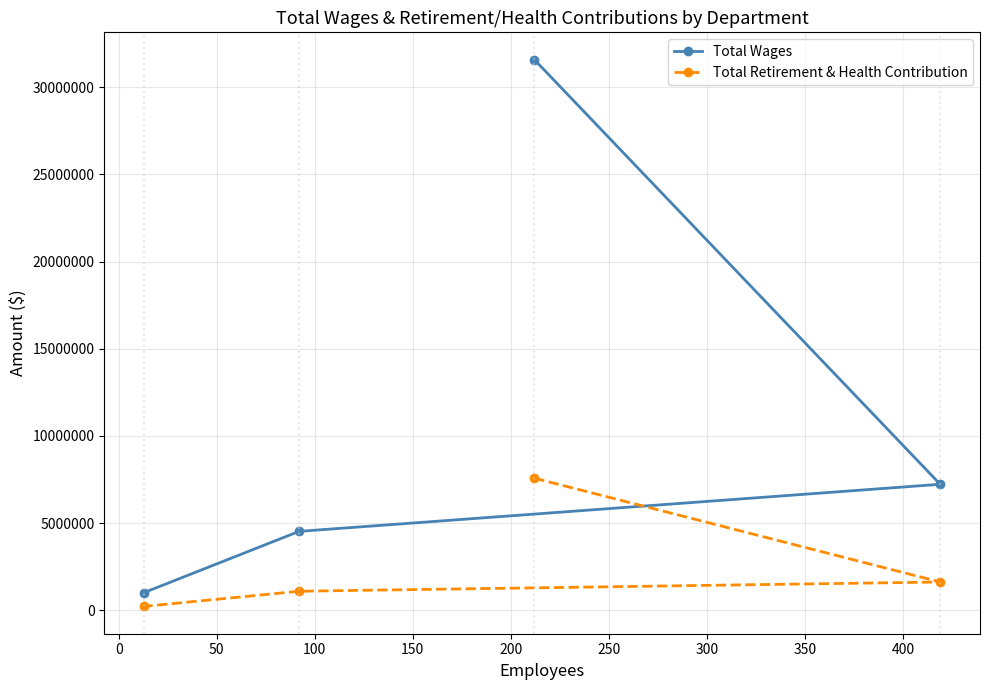

True or false: Total Retirement & Health Contribution and Total Wages intersect in this chart.

False